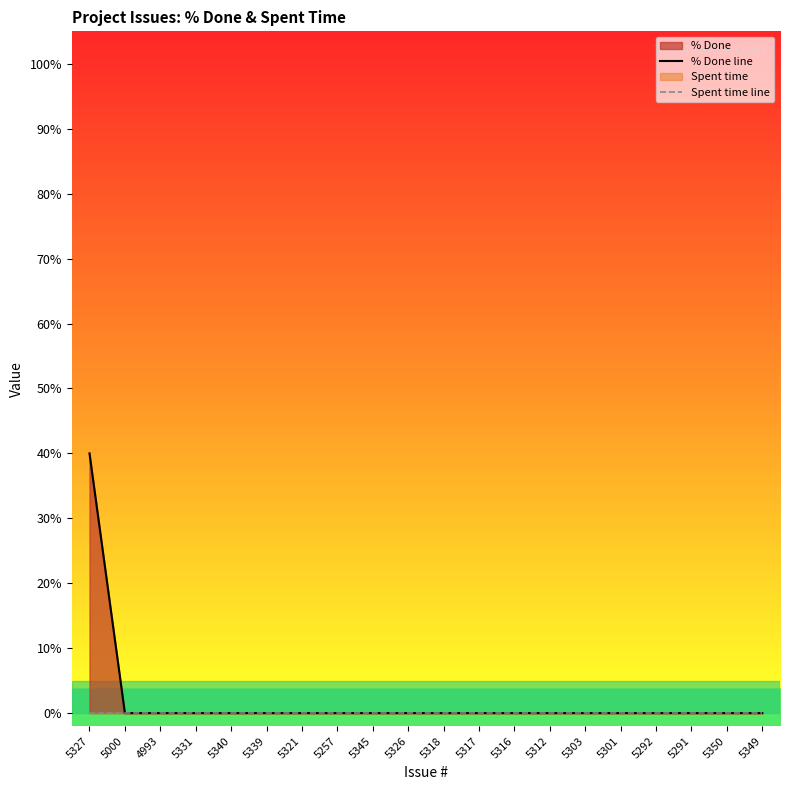

True or false: Spent time line has more than 1 interior local peaks.

False